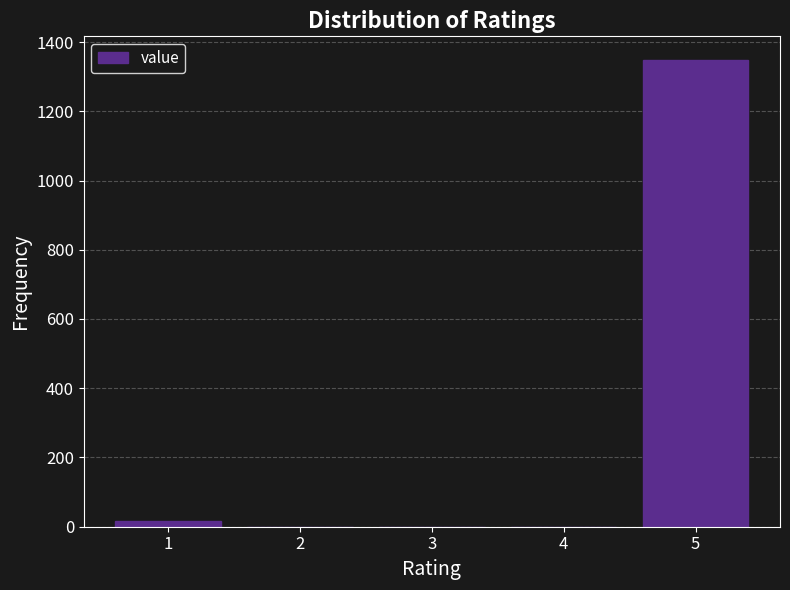

Reading right to left, list all the values displayed in this chart.

5=1349	4=0	3=0	2=0	1=17